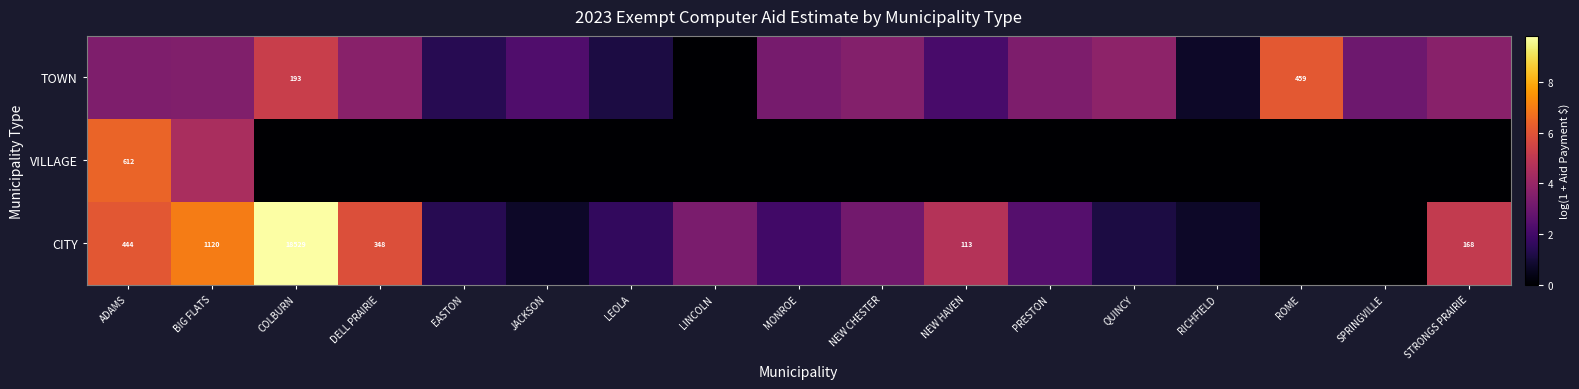

What is the difference between the highest and lowest values at DELL PRAIRIE?

5.9